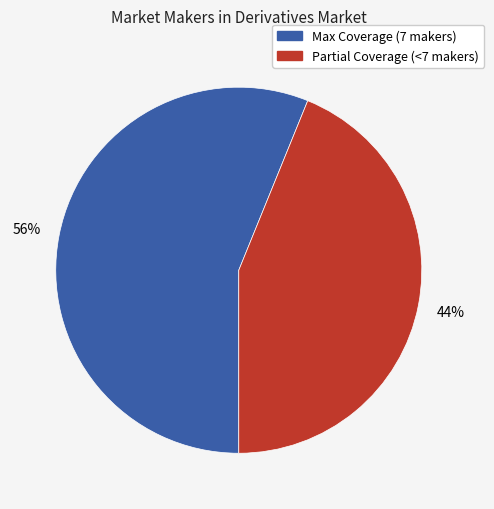

Is there any slice that represents more than half of the pie?

Yes